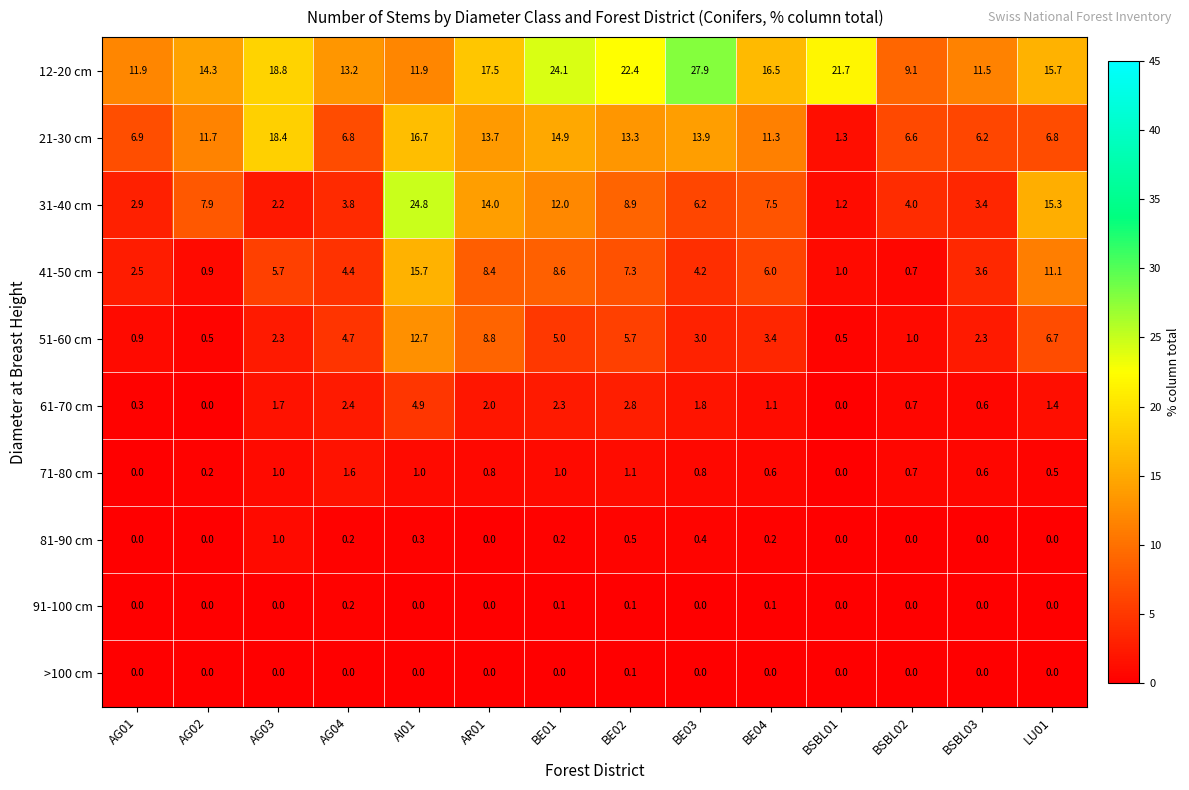

What is the spread (max minus min) of values at BE02?

22.3